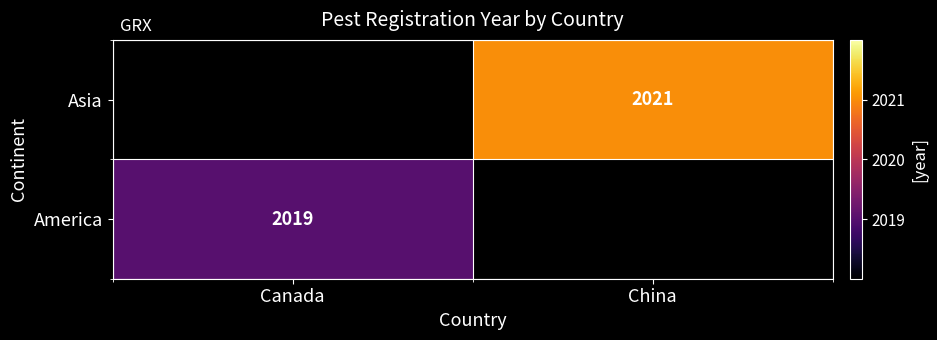

What is the minimum value shown in the chart?

2019.0